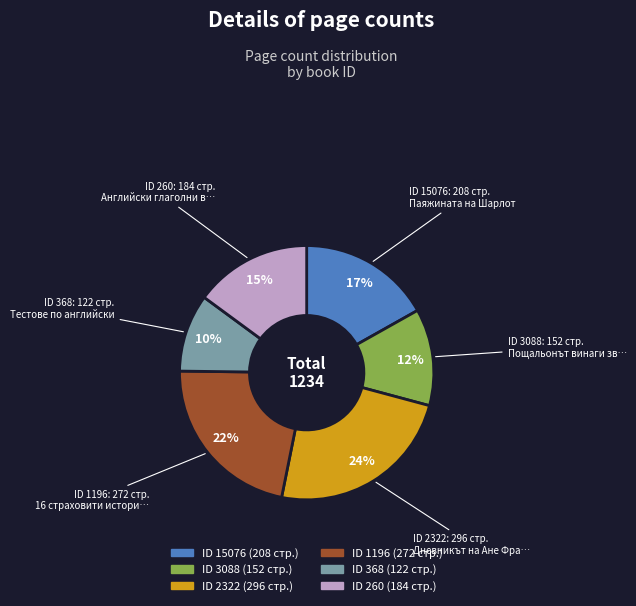

Does any single category account for the majority?

No